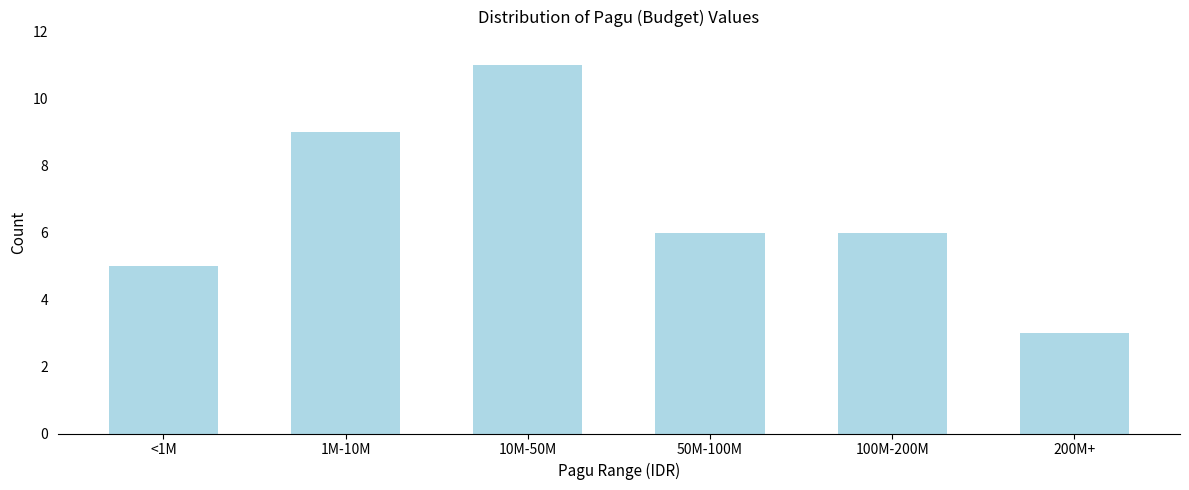

Reading left to right, what are all the values shown in this chart?

<1M=5	1M-10M=9	10M-50M=11	50M-100M=6	100M-200M=6	200M+=3